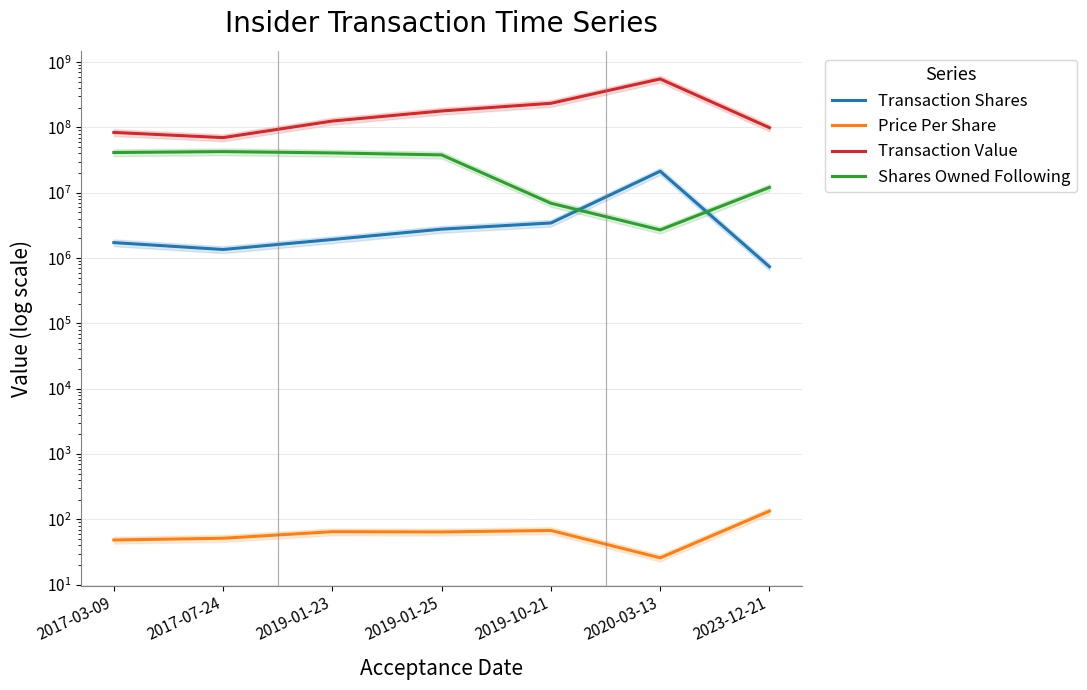

How many values in the Transaction Shares series are below 1930318?

3